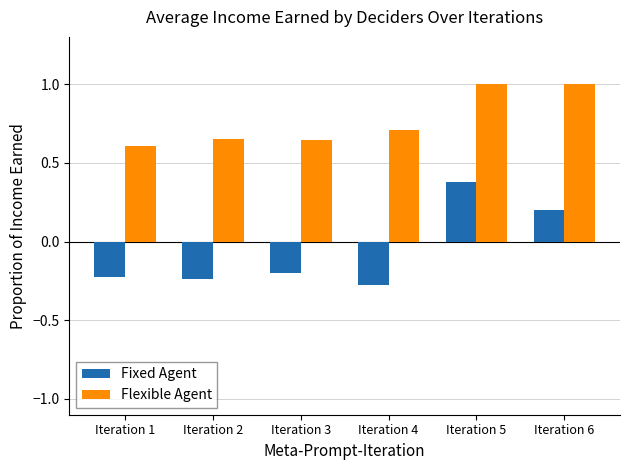

Are the bars grouped side by side (vs. stacked)?

Yes